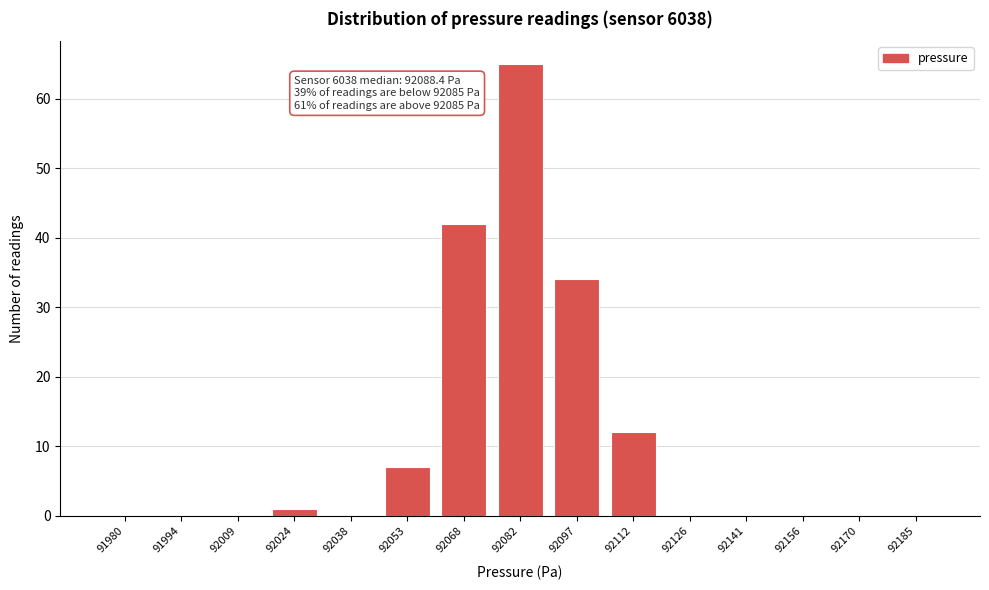

Reading left to right, transcribe all the data shown in this chart.

91980=0	91994=0	92009=0	92024=1	92038=0	92053=7	92068=42	92082=65	92097=34	92112=12	92126=0	92141=0	92156=0	92170=0	92185=0